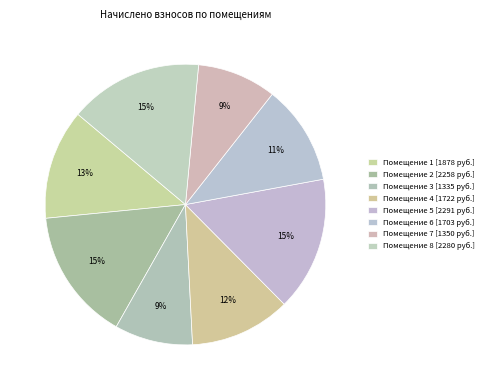

How many segments does this pie chart have?

8